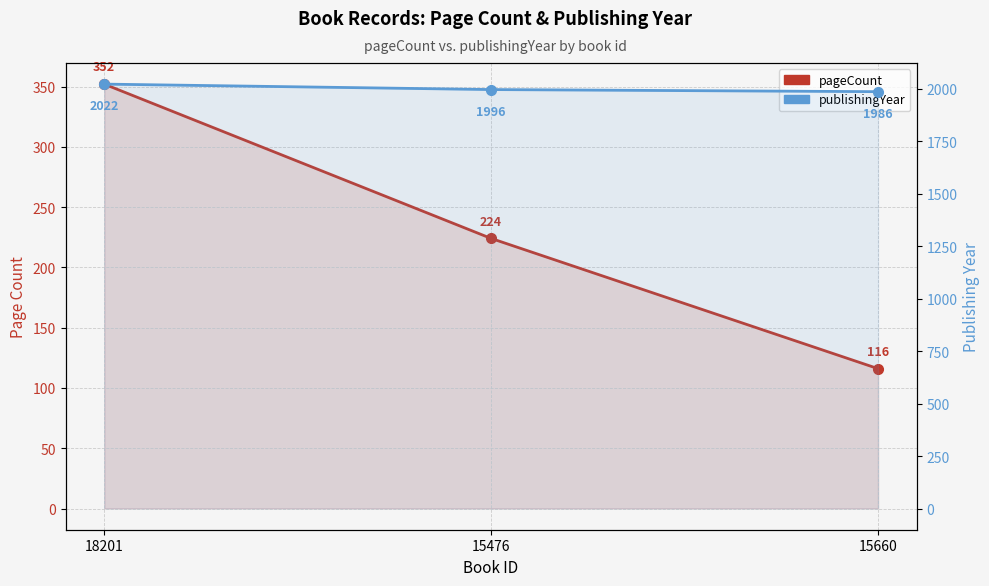

At which label is pageCount closest to 234?

15476